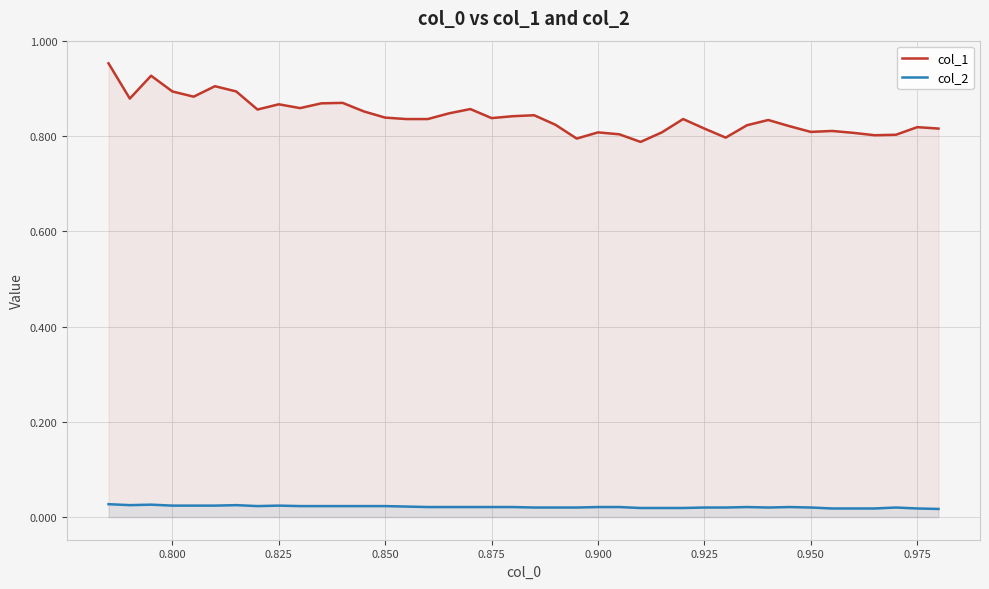

Which series has the largest range (max minus min)?

col_1